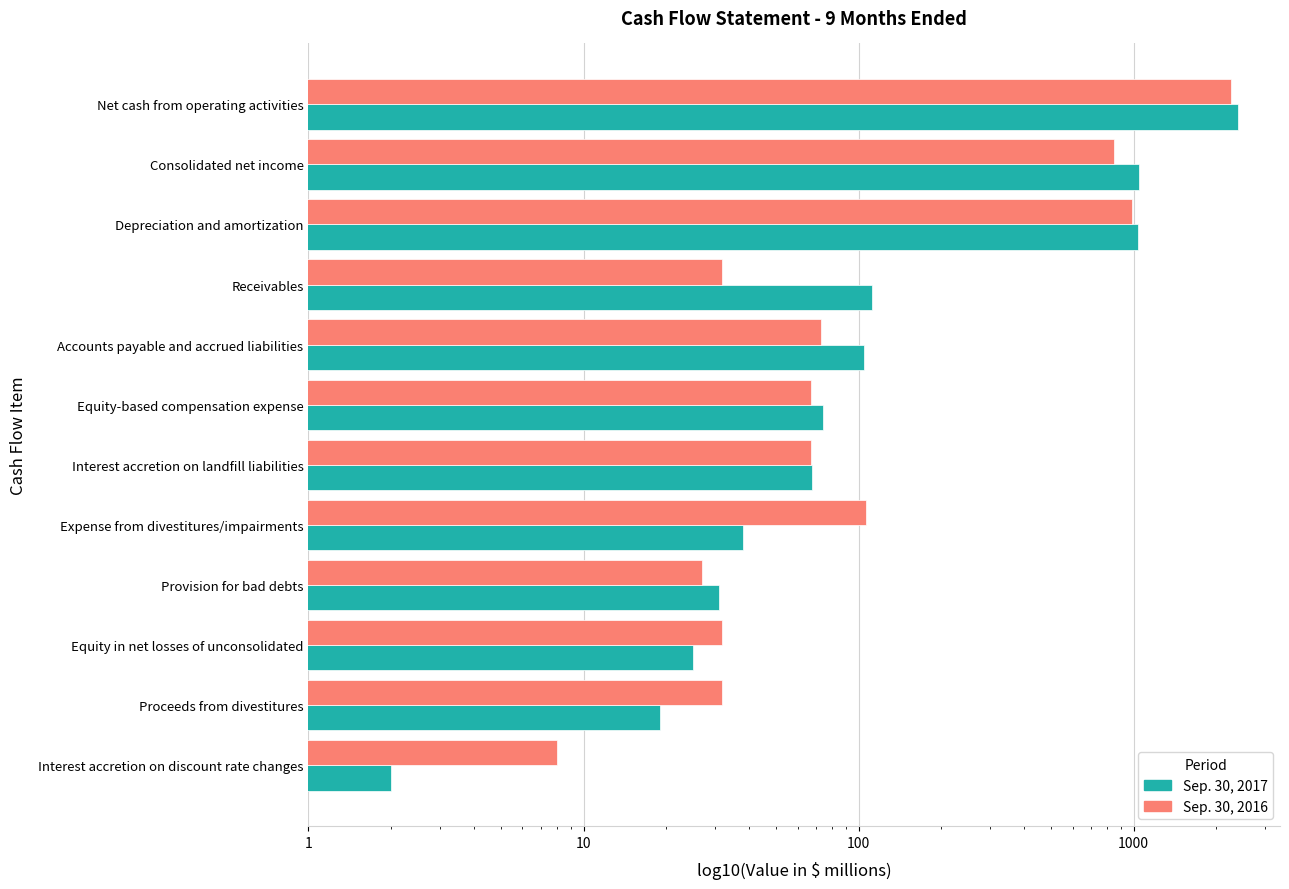

Reading left to right, list all the values displayed in this chart.

Sep. 30, 2017: 2390	1046	1034	112	105	74	68	38	31	25	19	2
Sep. 30, 2016: 2252	846	988	32	73	67	67	106	27	32	32	8